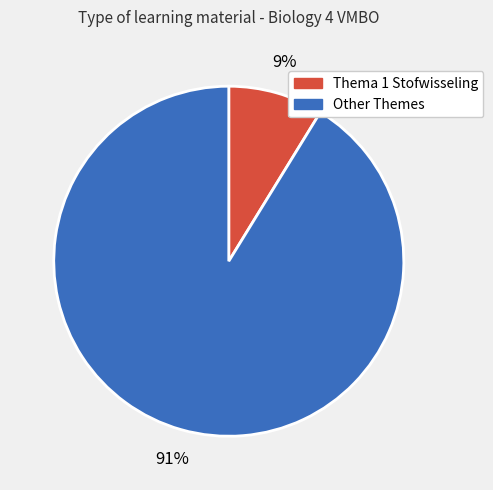

Is there a majority slice in this chart?

Yes